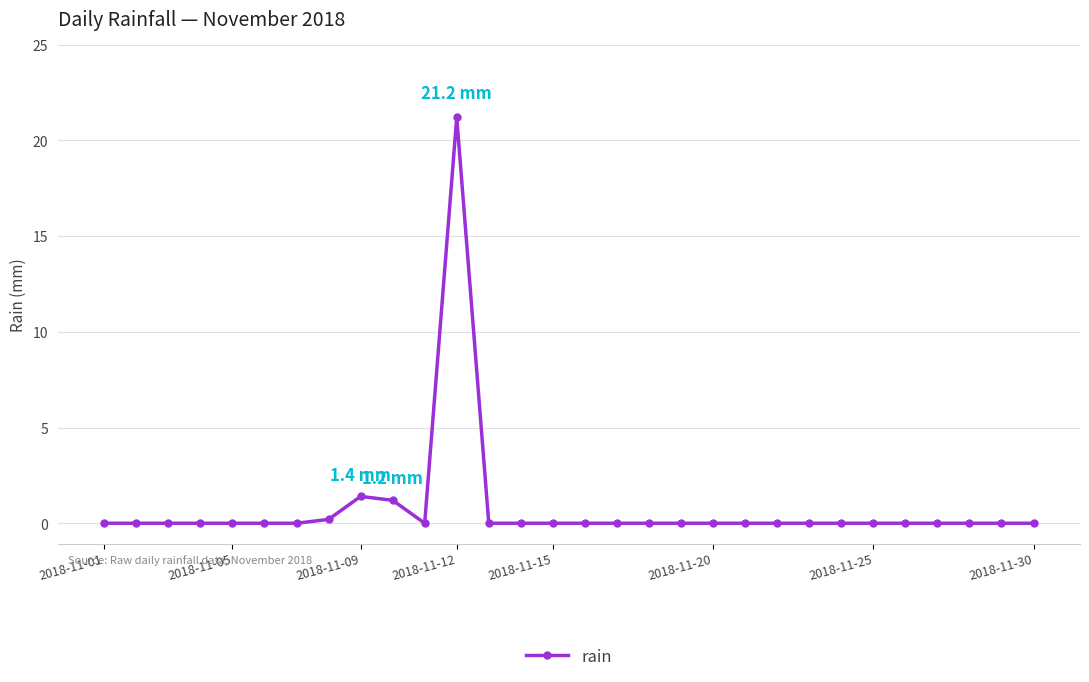

Reading left to right, what are all the values shown in this chart?

0.0	0.0	0.0	0.0	0.0	0.0	0.0	0.2	1.4	1.2	0.0	21.2	0.0	0.0	0.0	0.0	0.0	0.0	0.0	0.0	0.0	0.0	0.0	0.0	0.0	0.0	0.0	0.0	0.0	0.0